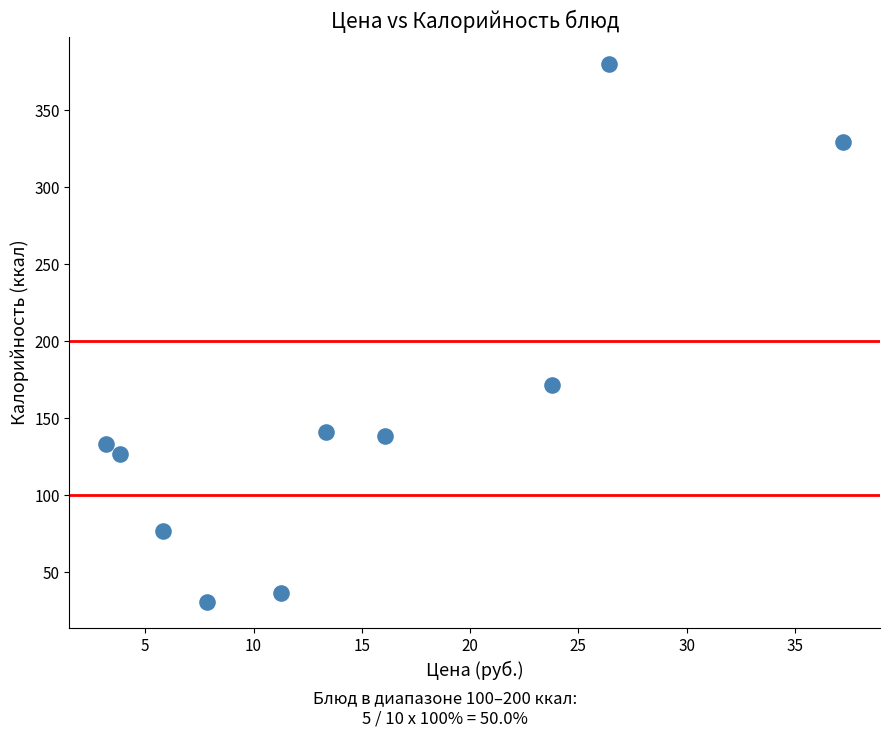

What Y value in the scatter plot is closest to 205?

171.8